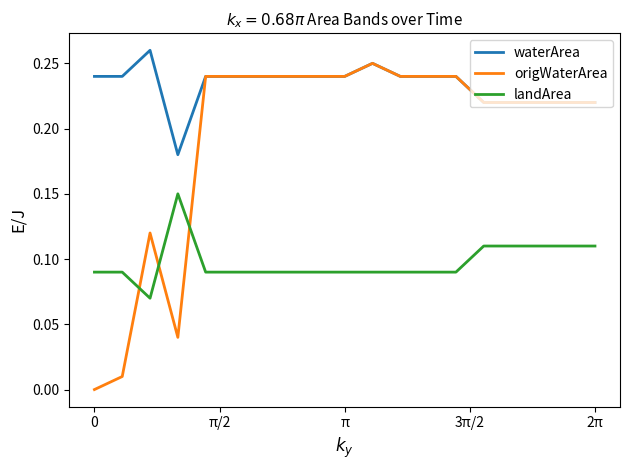

Which series has the largest total across all categories?

waterArea